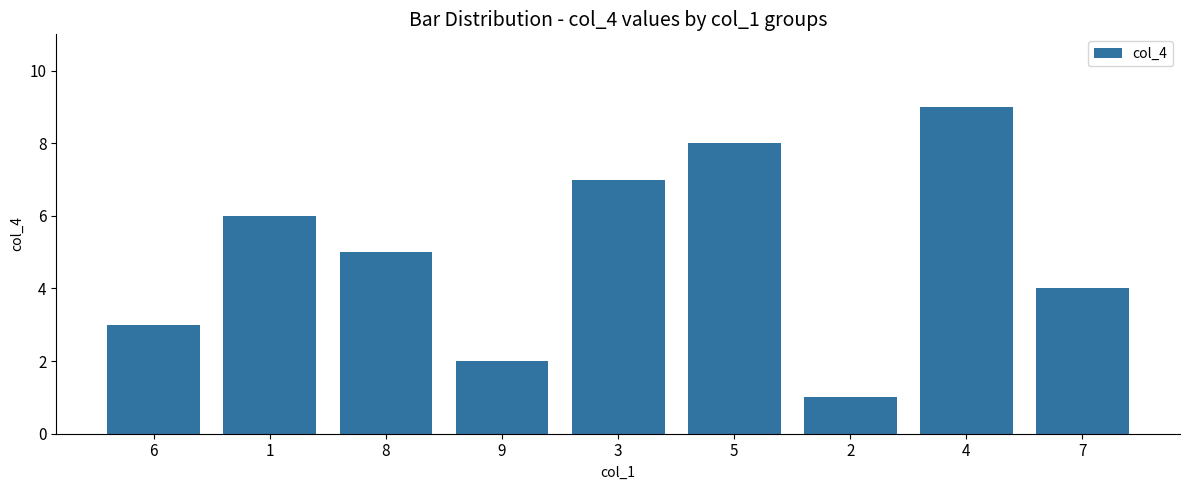

At which label does the data first exceed 5?

1